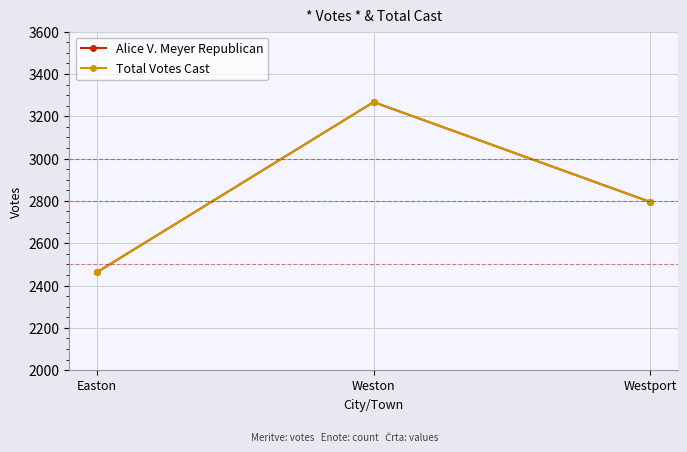

Read the Alice V. Meyer Republican value at Easton.

2463